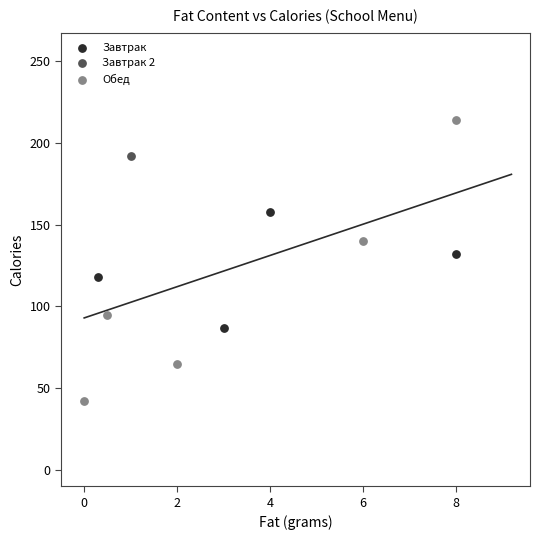

Which series reaches the minimum Y coordinate?

Обед